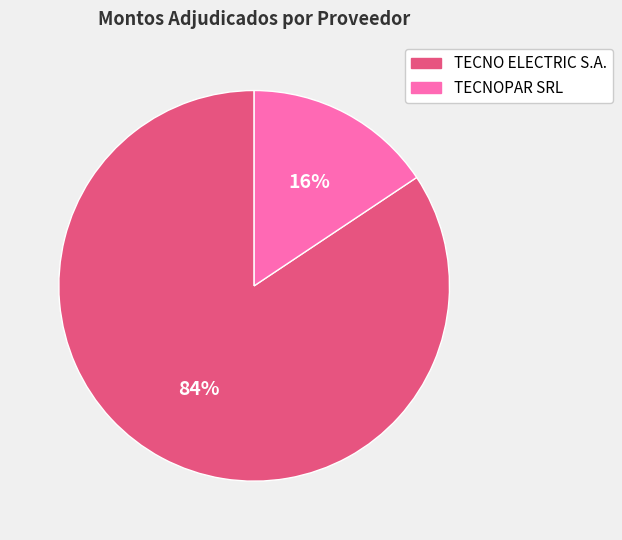

Rank the categories by value from lowest to highest.

TECNOPAR SRL, TECNO ELECTRIC S.A.